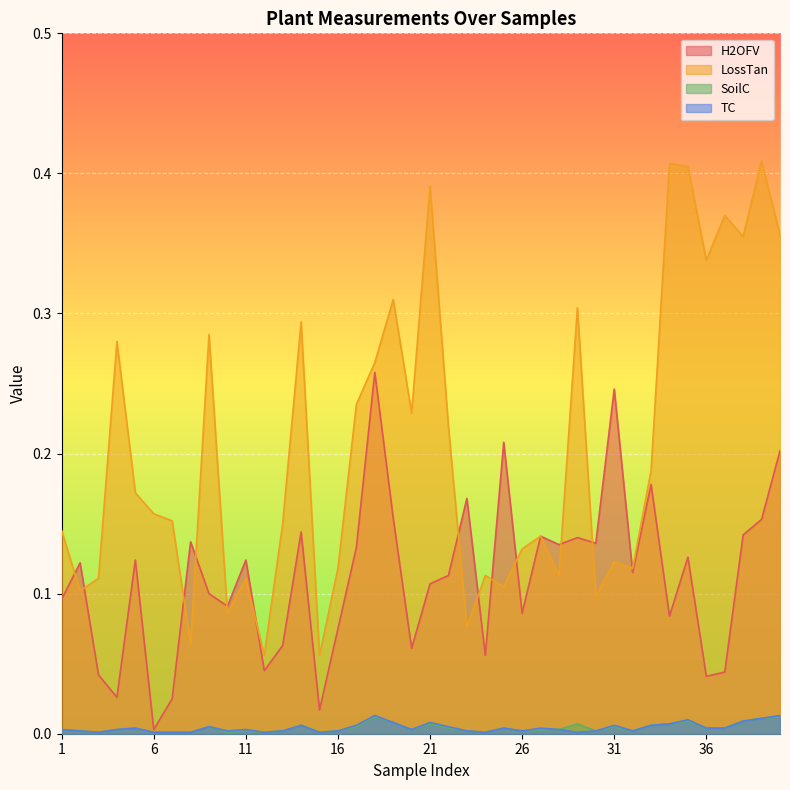

Rank the series by their maximum value, from highest to lowest.

LossTan, H2OFV, TC, SoilC